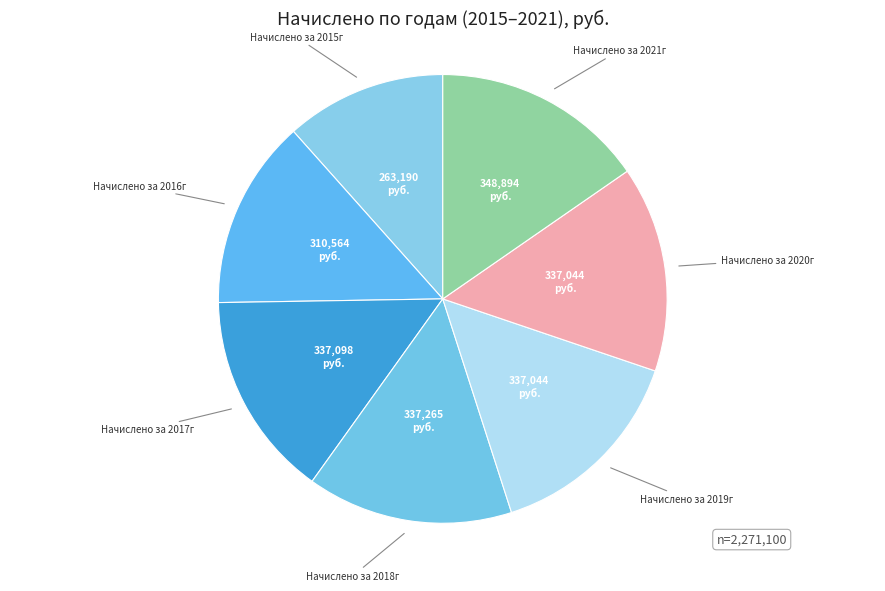

Is it true that Начислено за 2021г is 23% of the pie?

False